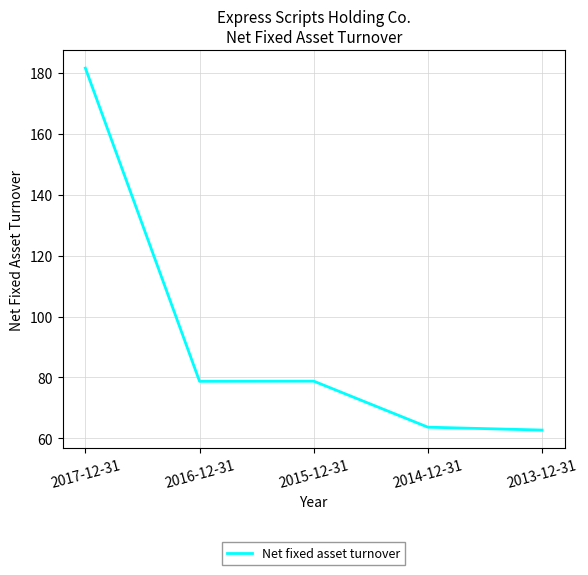

What is the difference between the second highest and second lowest values?

15.1